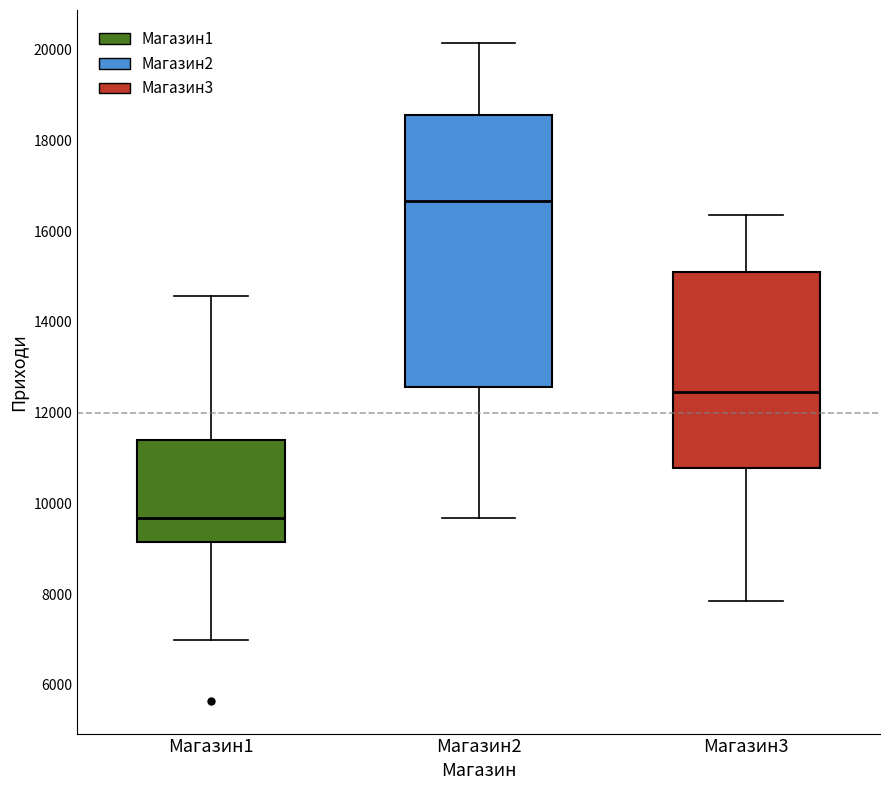

Which box's median line is the highest?

Магазин2